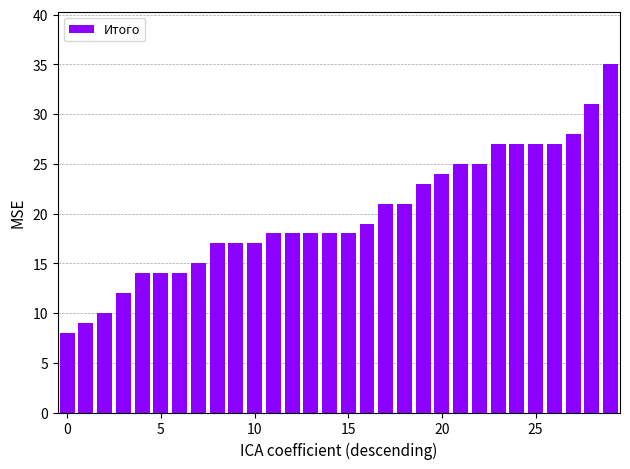

Reading left to right, what are all the values shown in this chart?

8	9	10	12	14	14	14	15	17	17	17	18	18	18	18	18	19	21	21	23	24	25	25	27	27	27	27	28	31	35